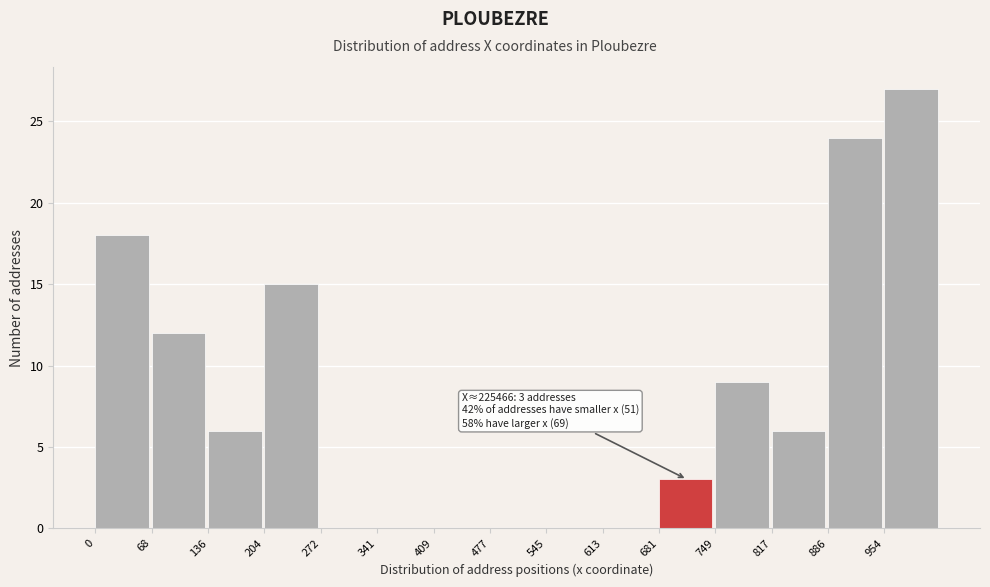

Reading left to right, what are all the values shown in this chart?

0=18	68=12	136=6	204=15	272=0	341=0	409=0	477=0	545=0	613=0	681=3	749=9	817=6	886=24	954=27